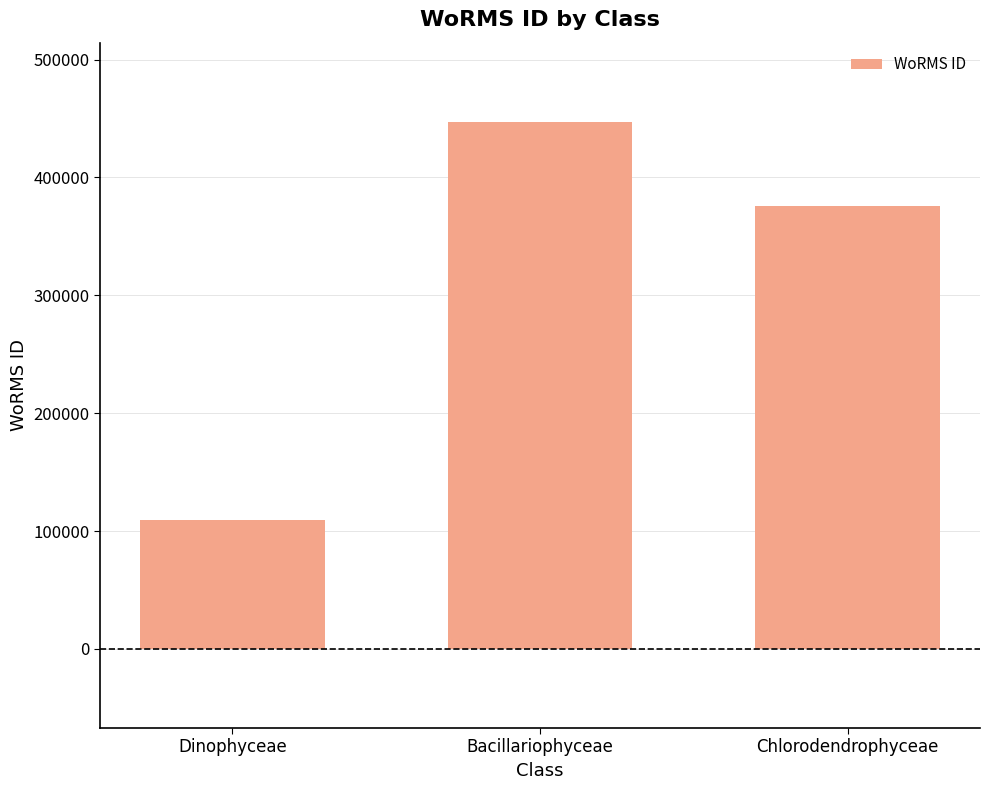

What is the maximum value shown in the chart?

447207